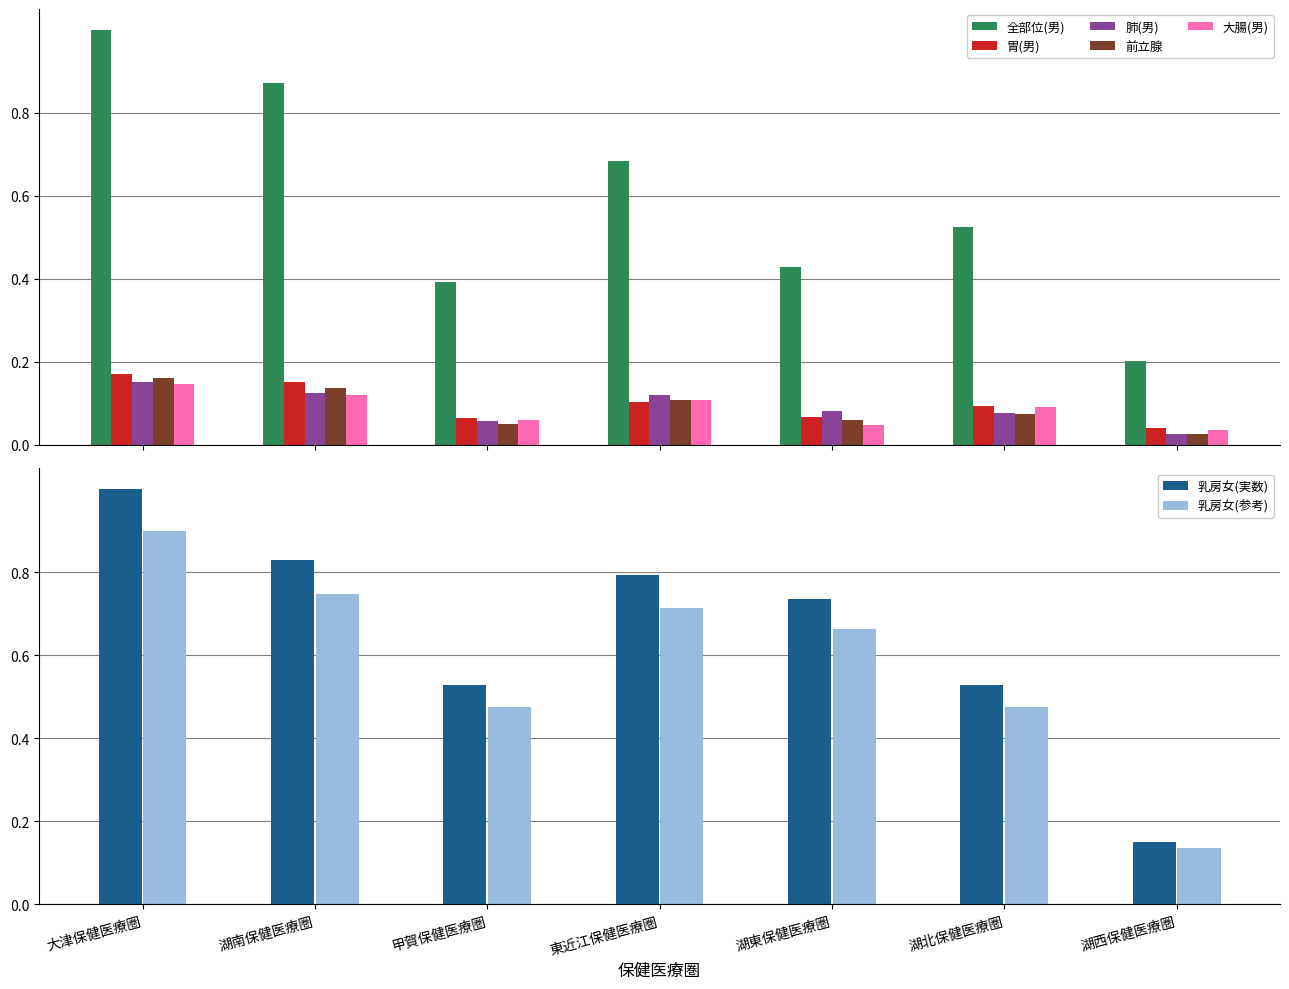

Is the value of 胃(男) at 湖南保健医療圏 greater than the value of 大腸(男) at 湖東保健医療圏?

Yes